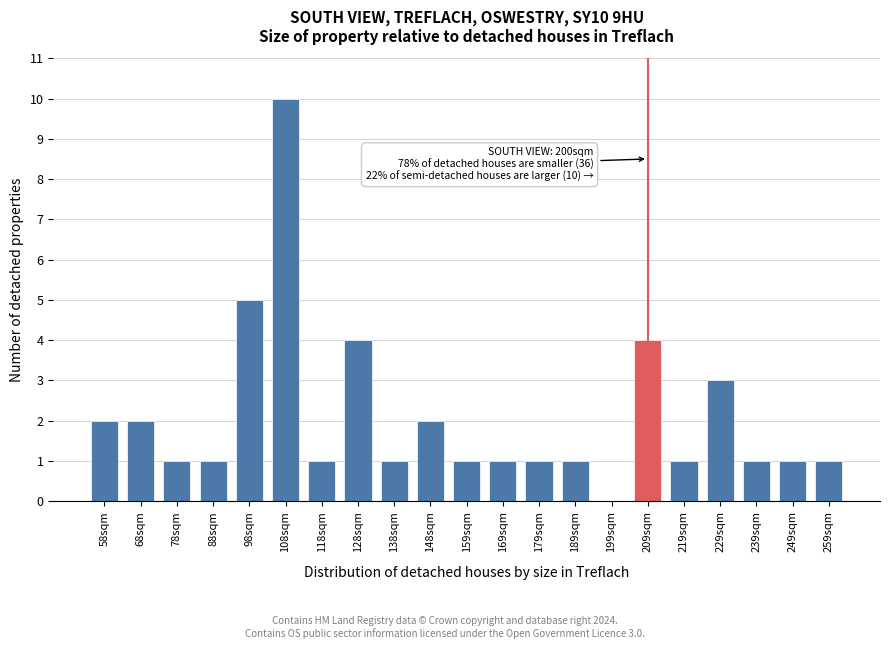

Reading right to left, what are all the values shown in this chart?

259sqm=1	249sqm=1	239sqm=1	229sqm=3	219sqm=1	209sqm=4	199sqm=0	189sqm=1	179sqm=1	169sqm=1	159sqm=1	148sqm=2	138sqm=1	128sqm=4	118sqm=1	108sqm=10	98sqm=5	88sqm=1	78sqm=1	68sqm=2	58sqm=2